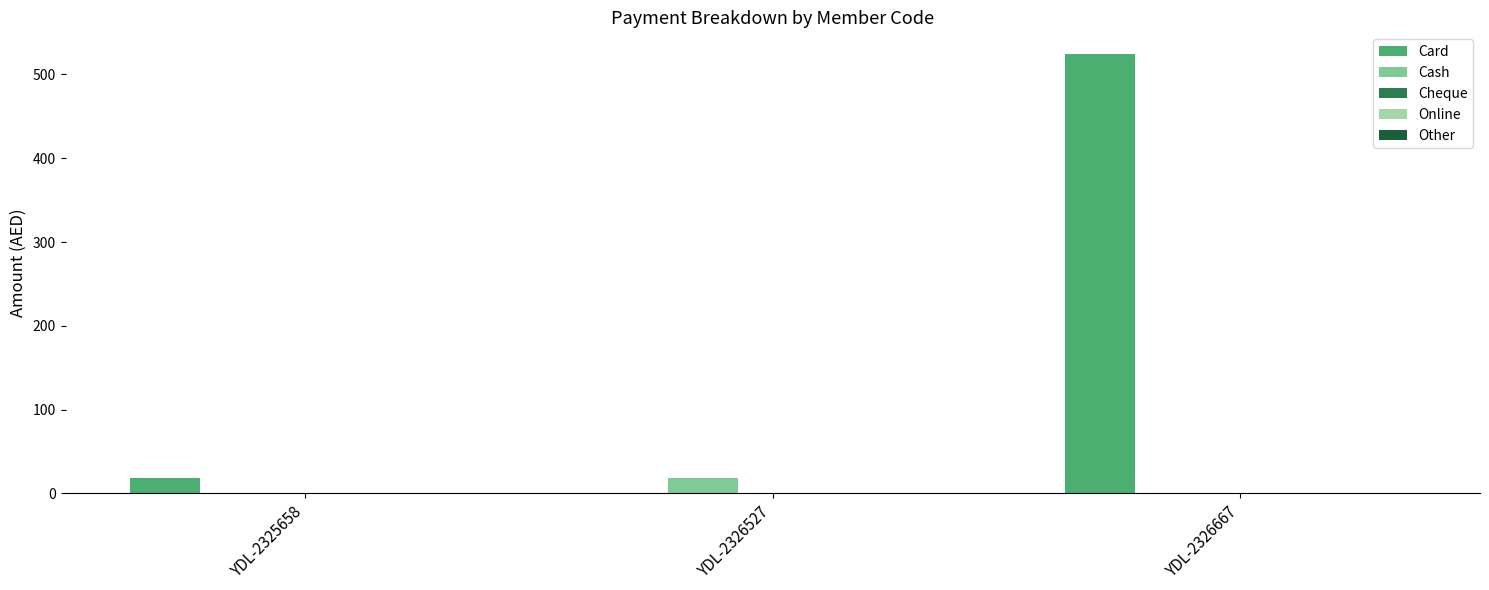

What is the highest value of the Cash series?

18